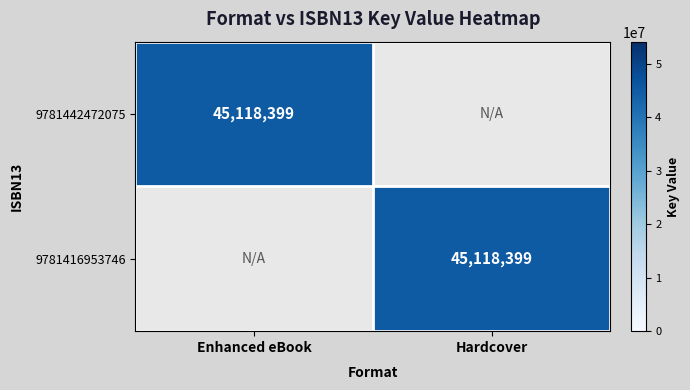

What is the total value across all series at Enhanced eBook?

45118399